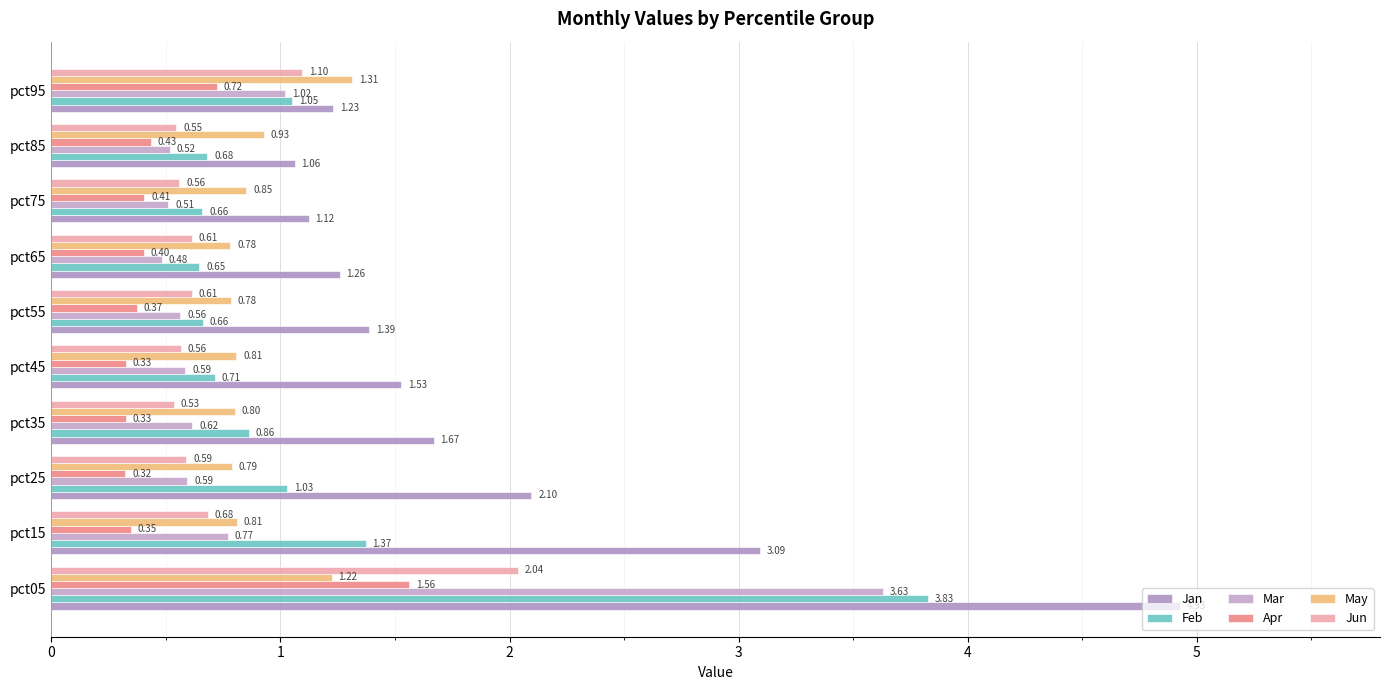

How many data points does each series have?

10